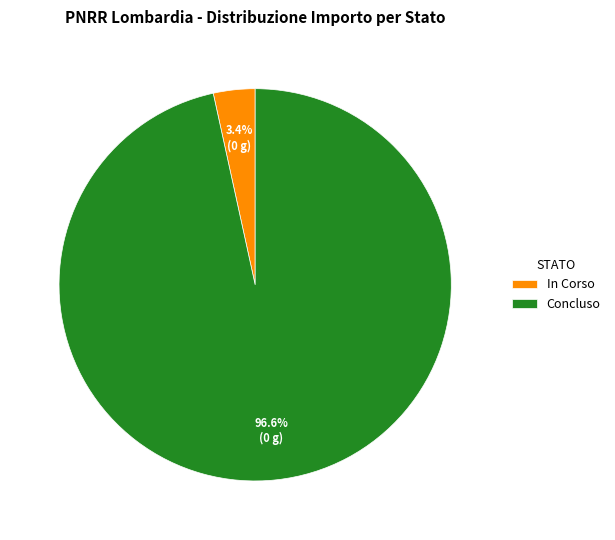

Rank the categories by value from highest to lowest.

Concluso, In Corso